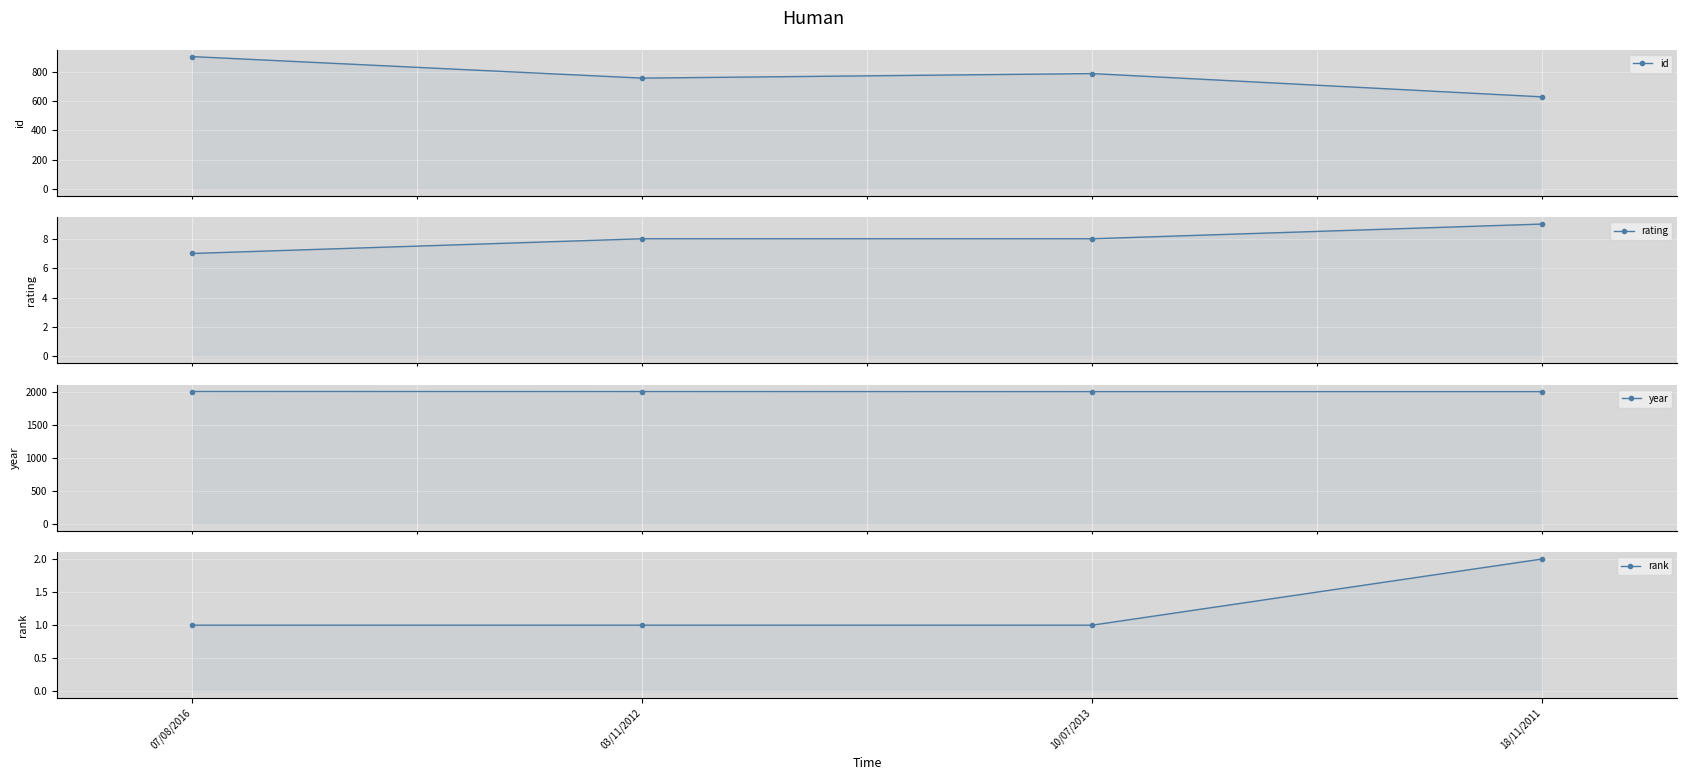

Reading left to right, extract all data points from this chart.

id: 904	757	788	629
rating: 7	8	8	9
year: 2013	2012	2011	2011
rank: 1	1	1	2